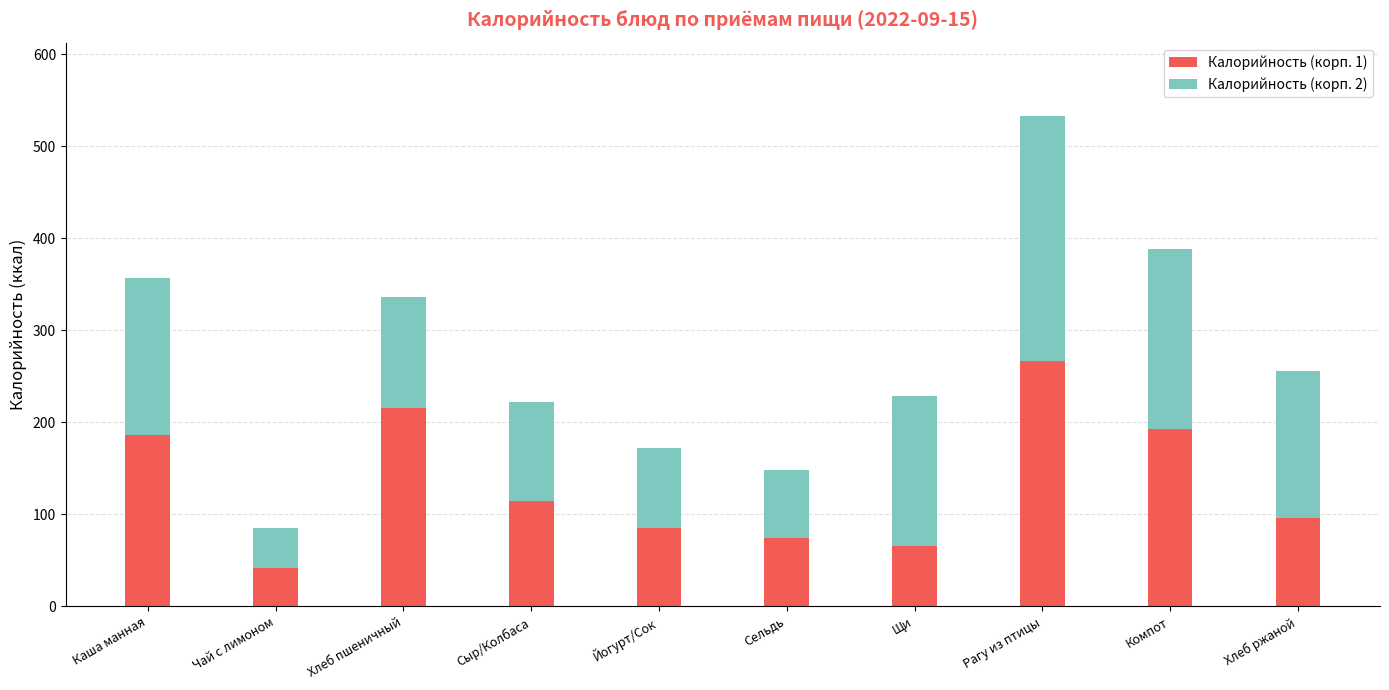

What is the sum of all Калорийность (корп. 1) values?

1340.1